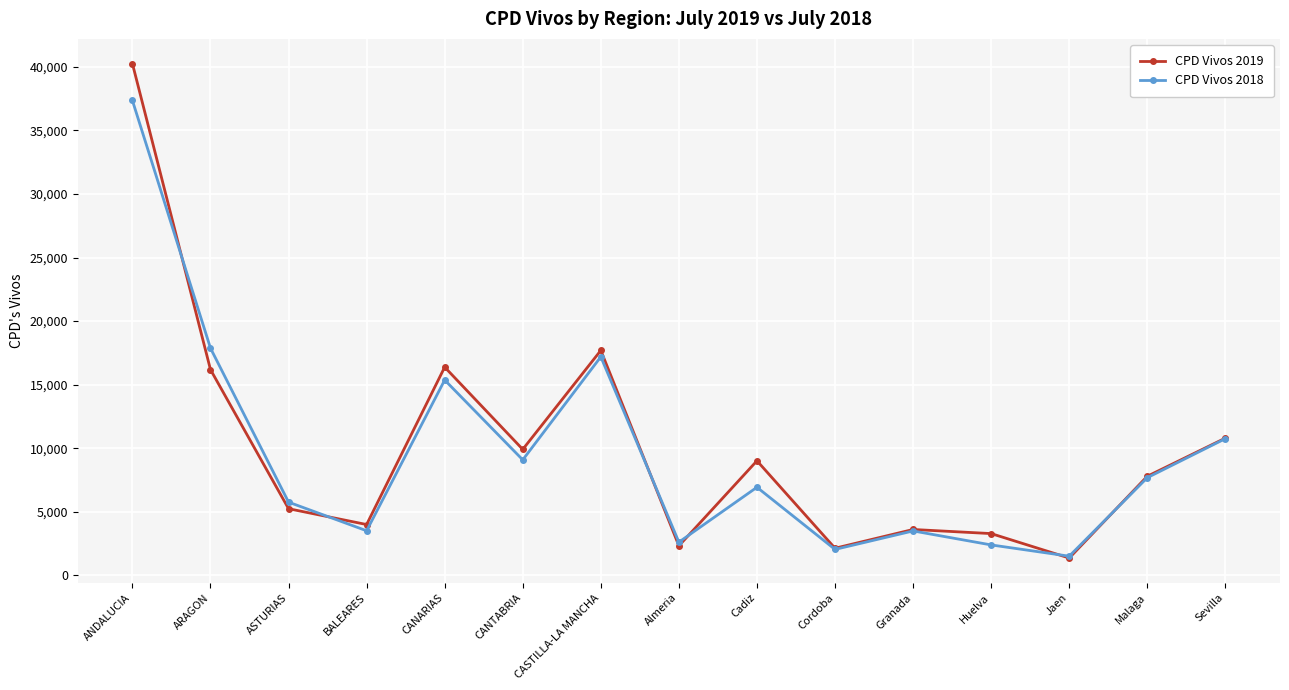

Where does the CPD Vivos 2019 series first go above 7789?

ANDALUCIA